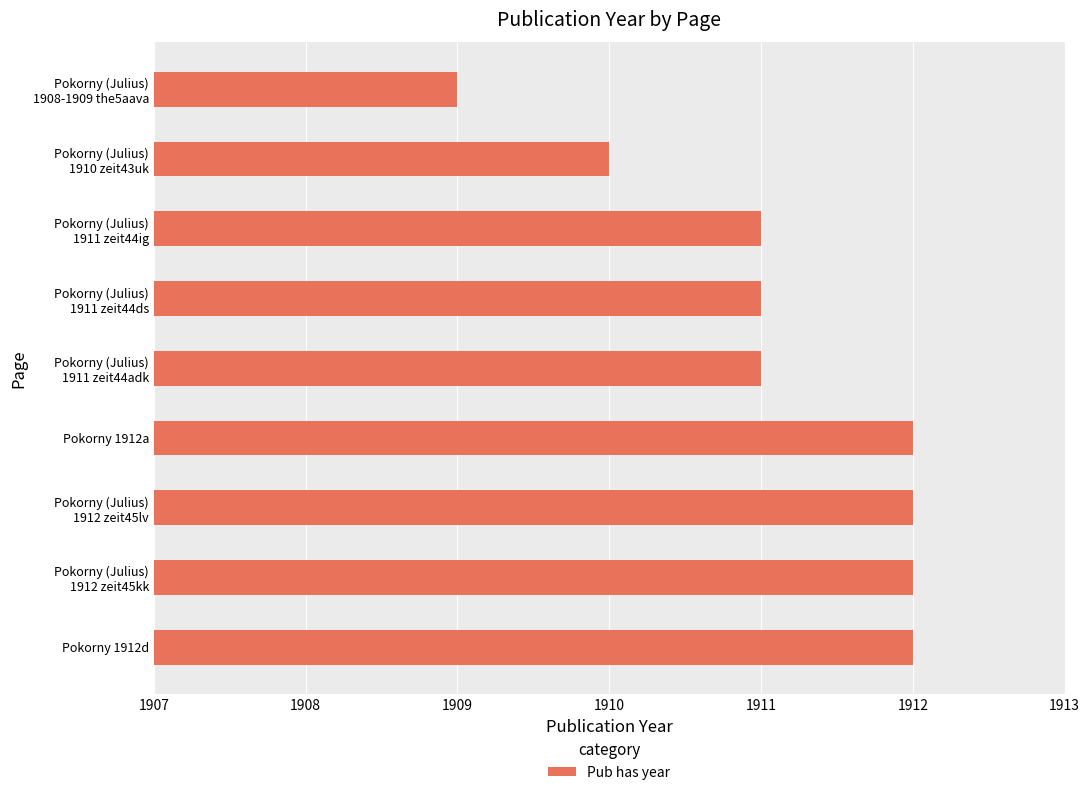

The value at Pokorny 1912a is 1912. True or false?

True